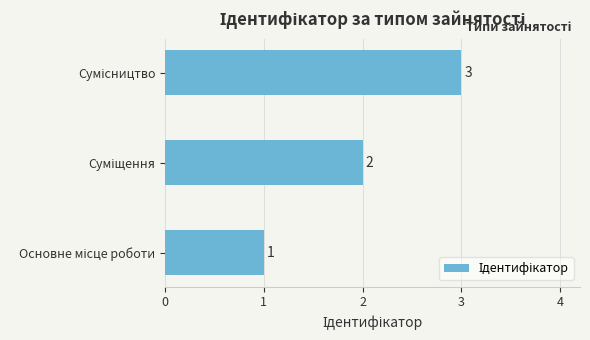

What is the smallest value displayed?

1